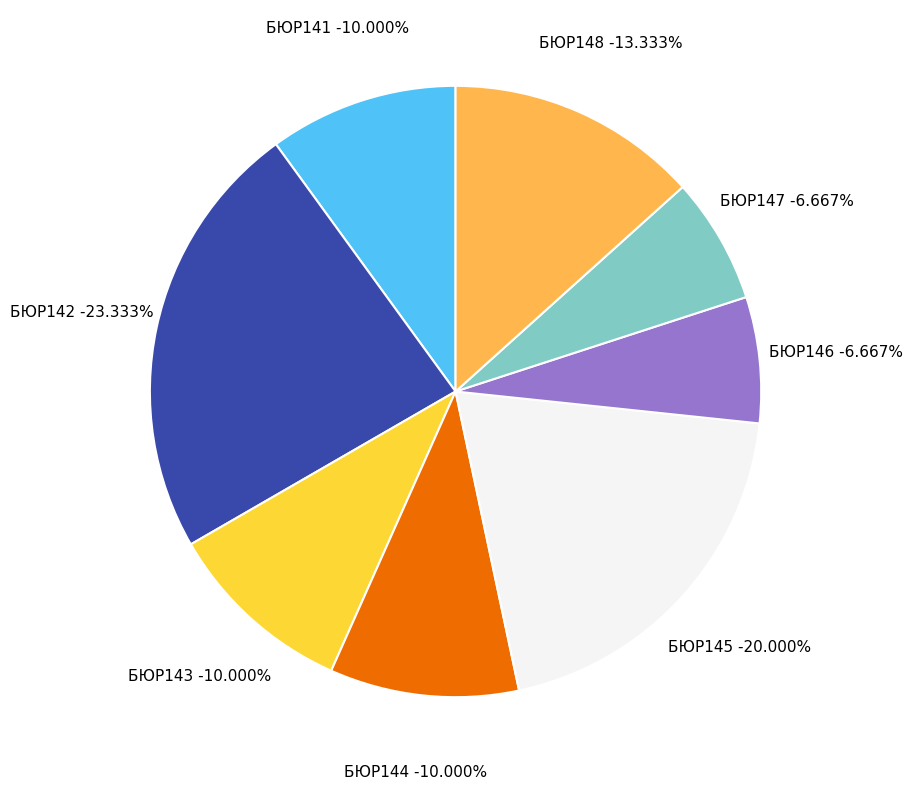

The БЮР142 slice represents 23% of the pie. True or false?

True